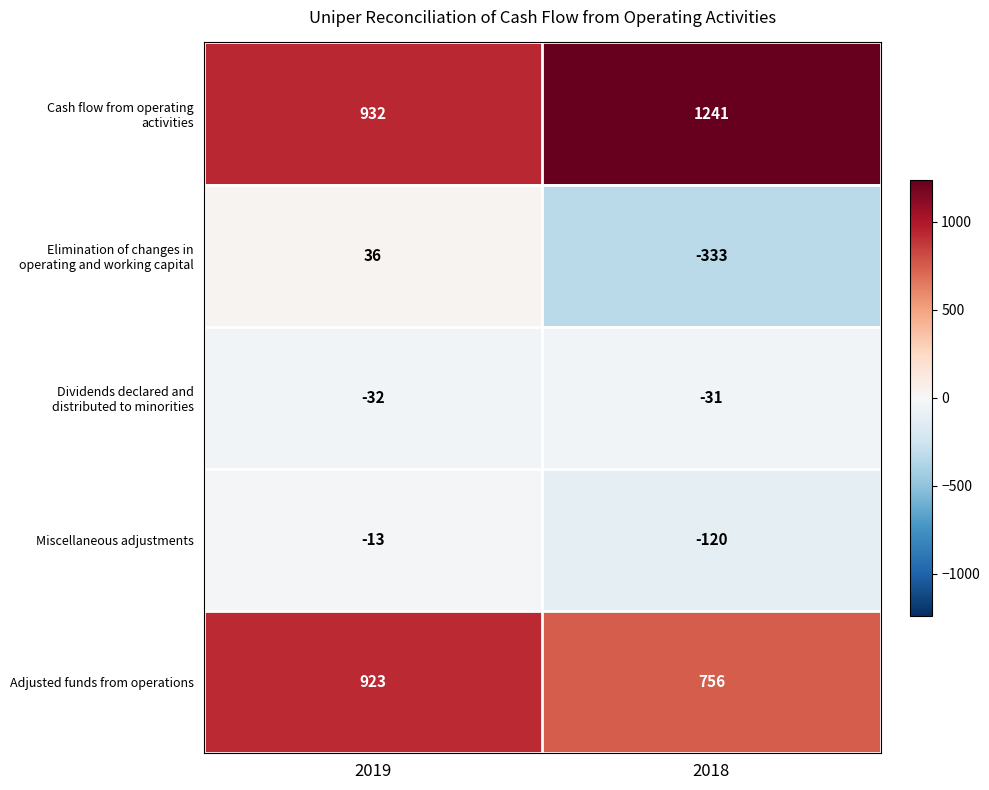

What is the total value across all series at 2019?

1846